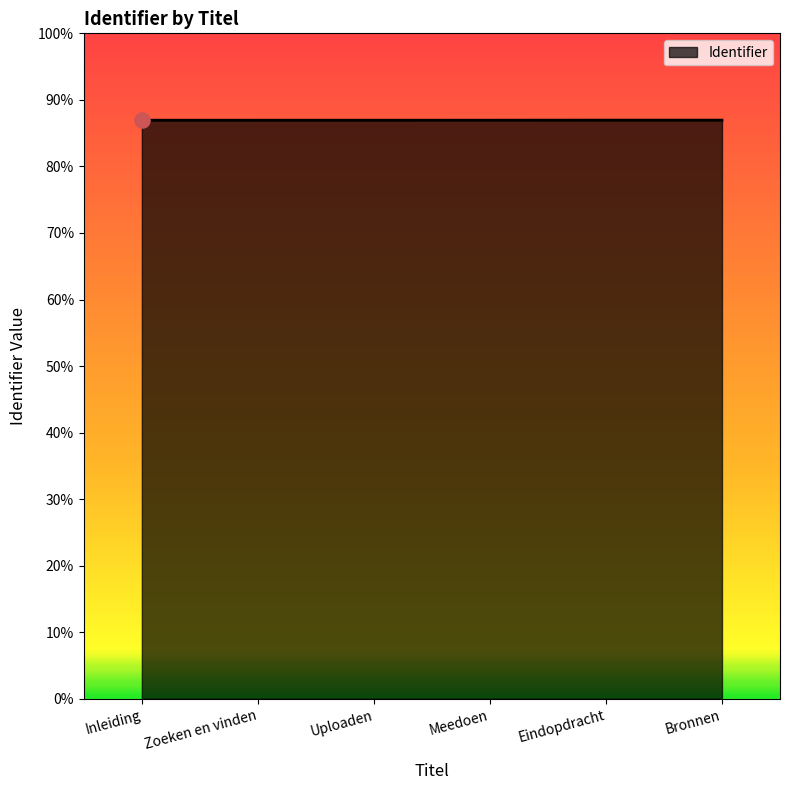

Between Zoeken en vinden and Eindopdracht, which is larger?

Eindopdracht